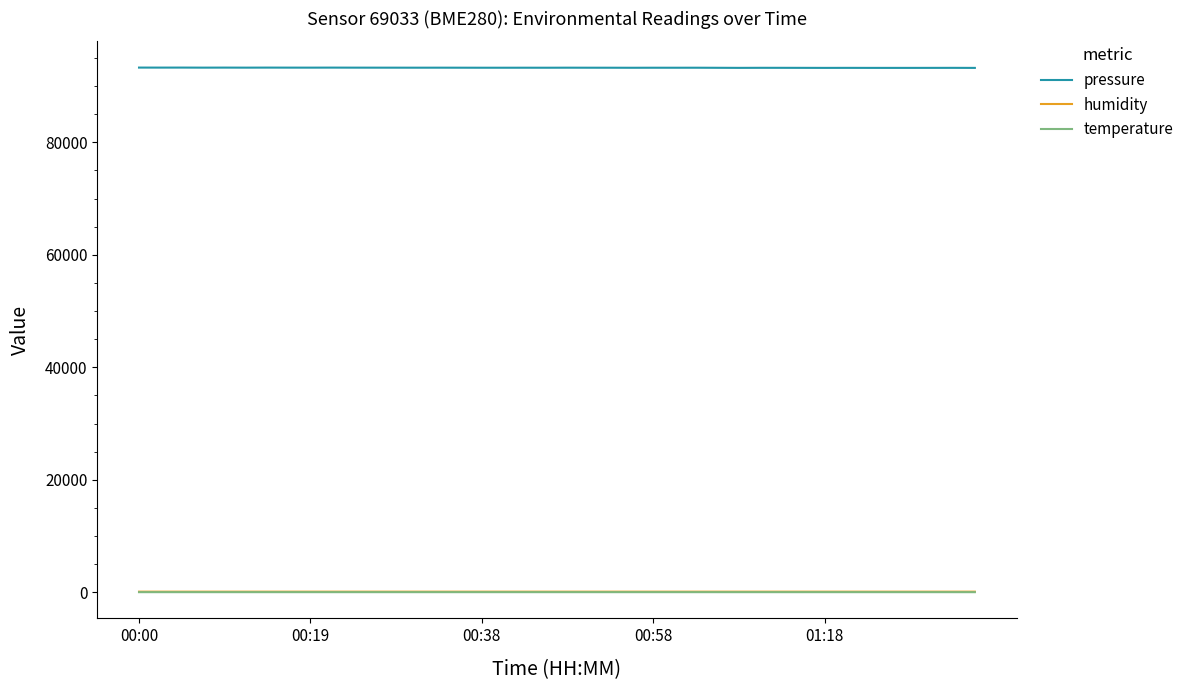

What is the difference between the maximum and minimum values in the humidity series?

1.1